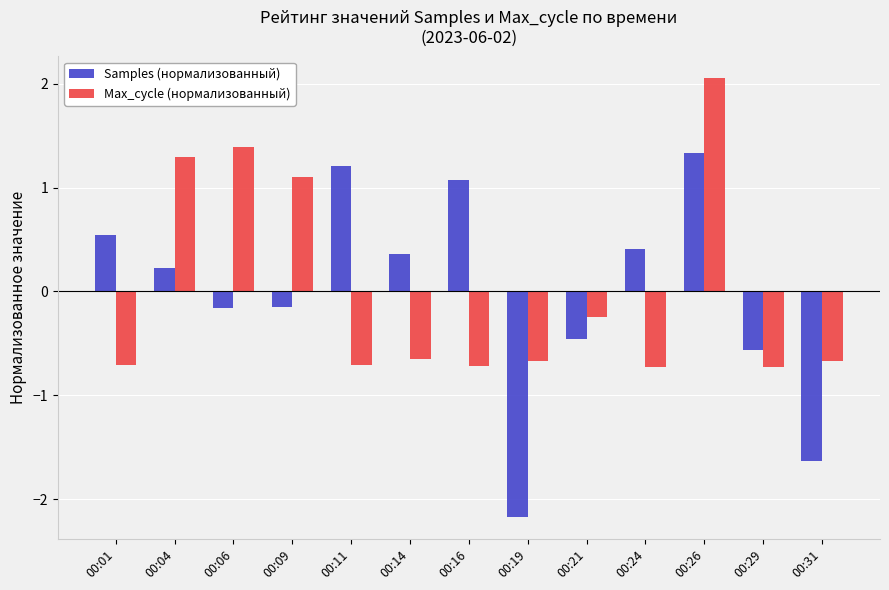

Which category has the highest value in the Samples (нормализованный) series?

00:26